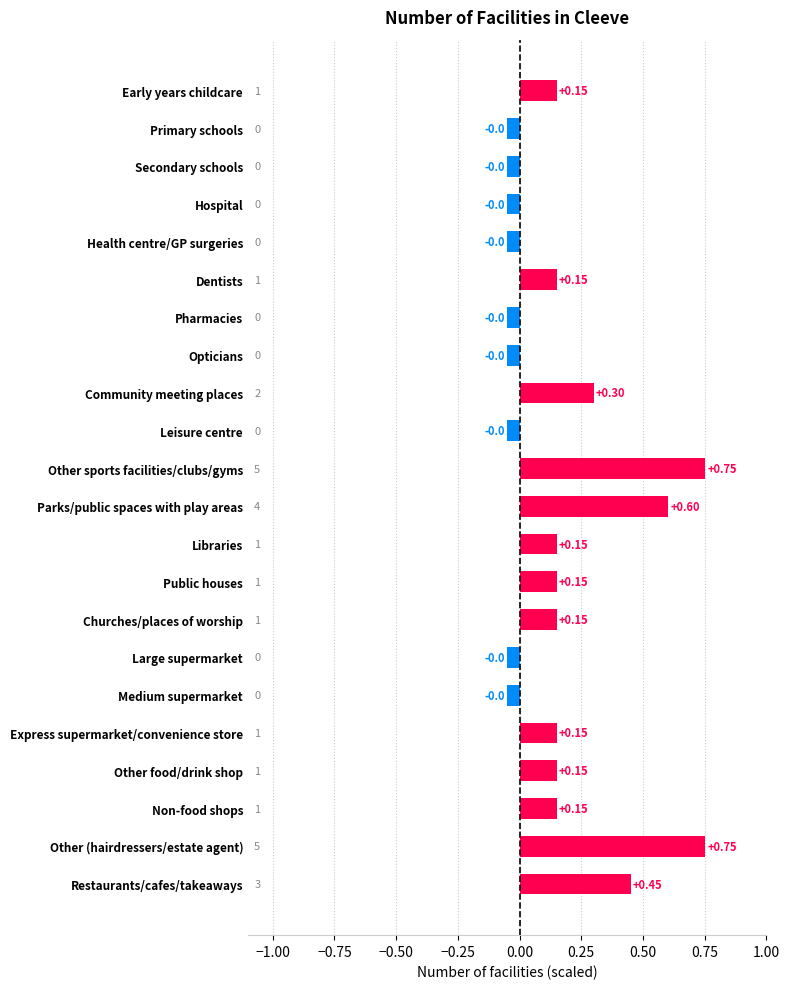

Between Primary schools and Early years childcare, which is larger?

Early years childcare